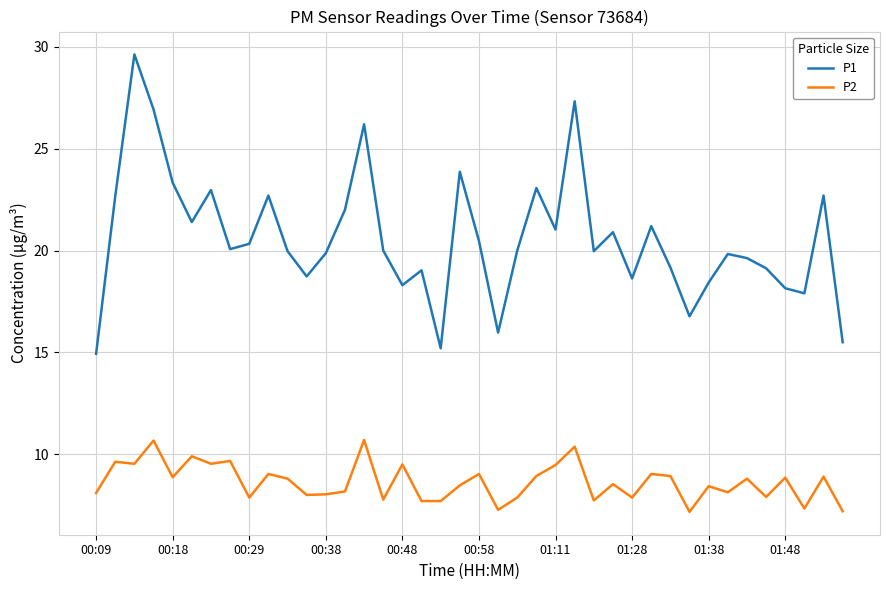

Which series has the largest total across all categories?

P1